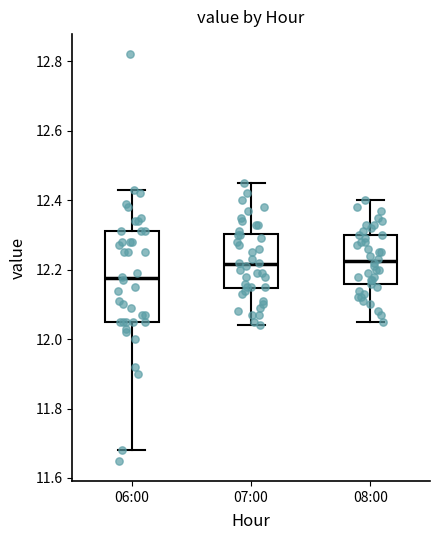

Comparing the boxes themselves (not the whiskers), which one is the tallest?

06:00